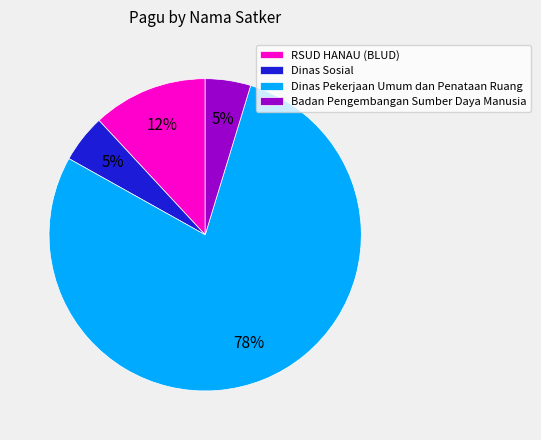

What is the majority slice?

Dinas Pekerjaan Umum dan Penataan Ruang